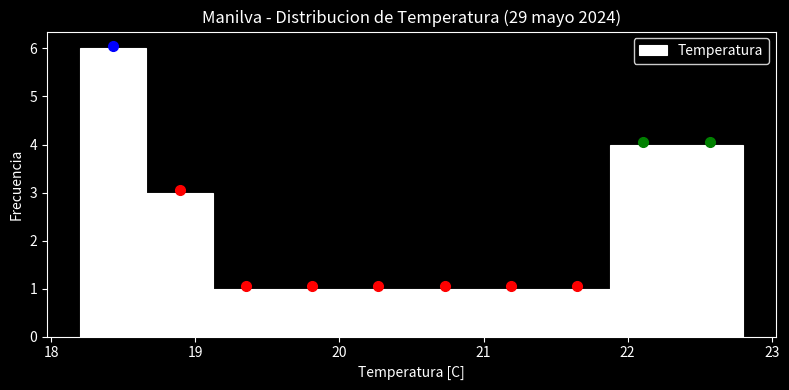

Reading left to right, transcribe this chart: for each bar, give the range it covers on the x-axis and its height. Neither the bar edges nor the heights are printed on the chart, so give them approximately, as read against the axes.

18.20 to 18.66: 6
18.66 to 19.12: 3
19.12 to 19.58: 1
19.58 to 20.04: 1
20.04 to 20.50: 1
20.50 to 20.96: 1
20.96 to 21.42: 1
21.42 to 21.88: 1
21.88 to 22.34: 4
22.34 to 22.80: 4